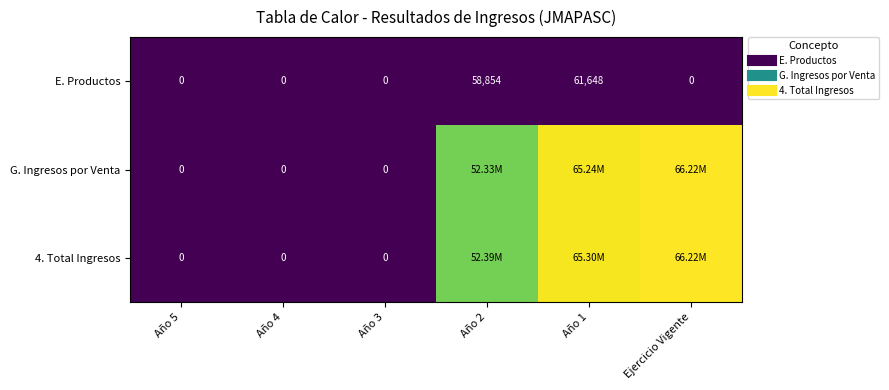

The G. Ingresos por Venta series shows 66220276.9 at Ejercicio Vigente. True or false?

True